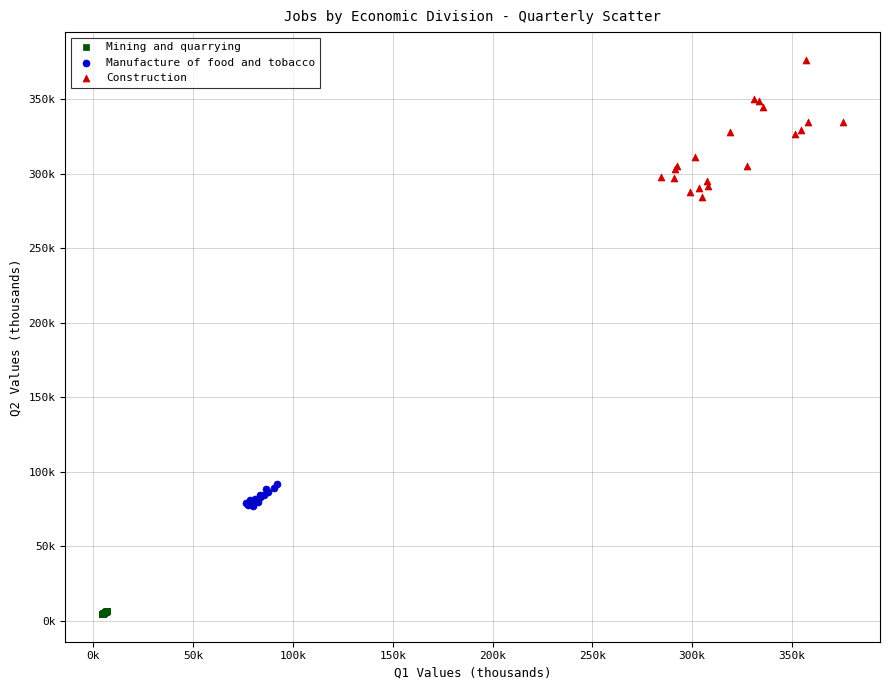

Which series contains the lowest Y value?

Mining and quarrying